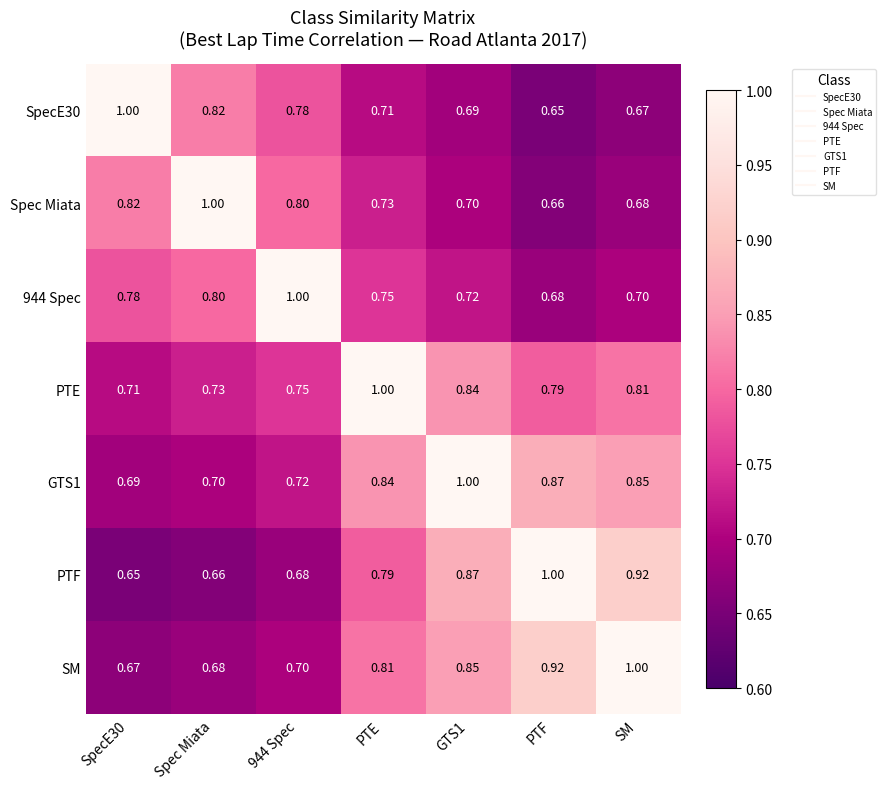

At which label is 944 Spec closest to 0?

PTF